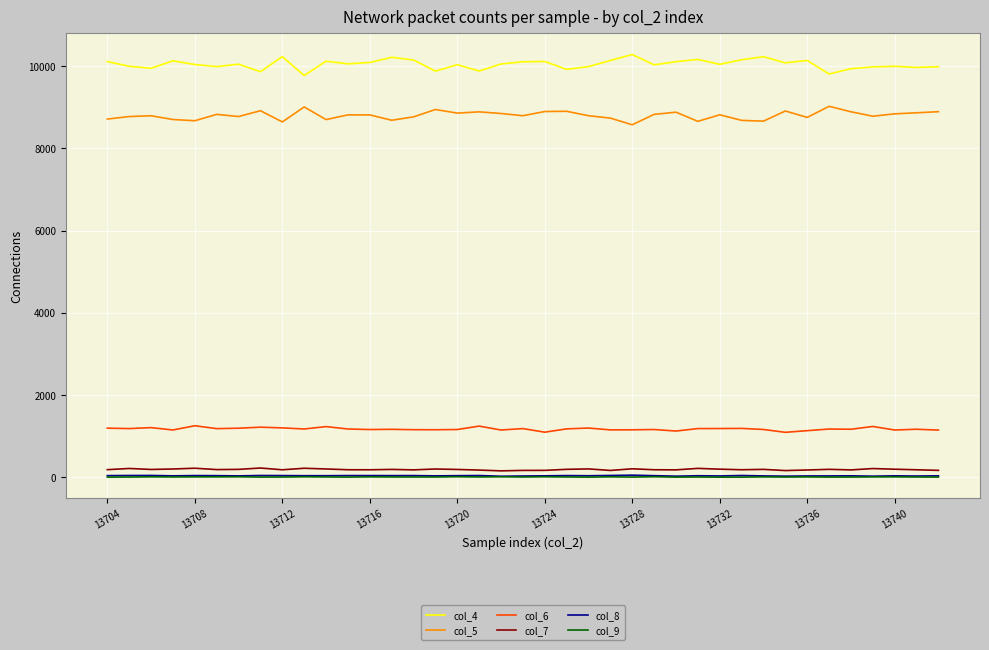

Which series has the largest total across all categories?

col_4